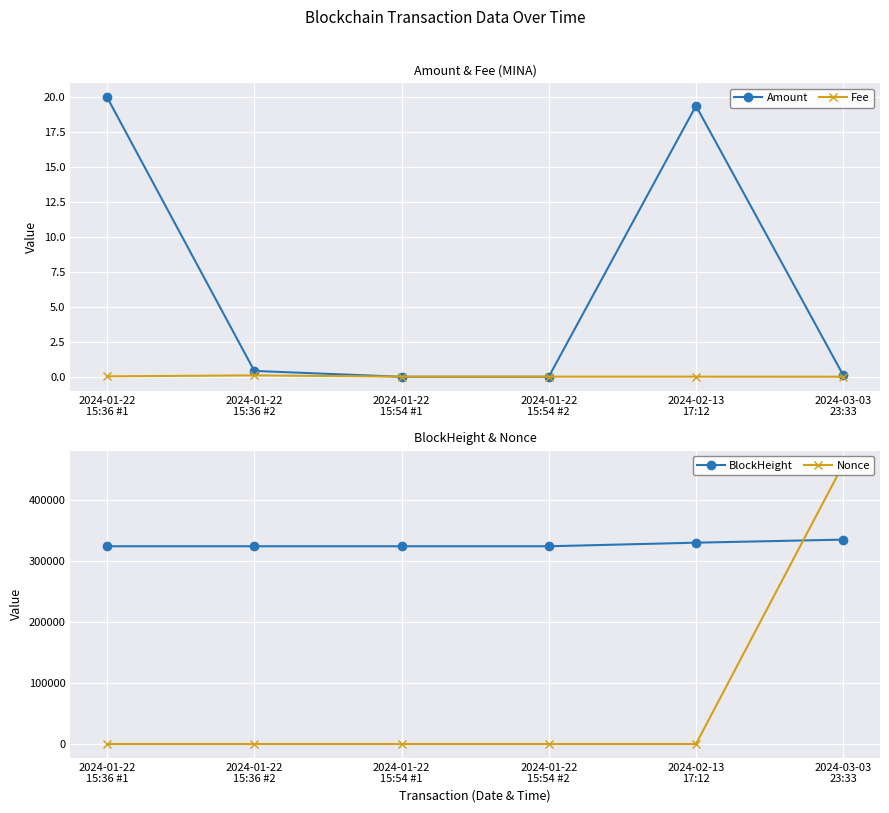

In Amount, how many points are higher than both neighbors (excluding endpoints)?

1